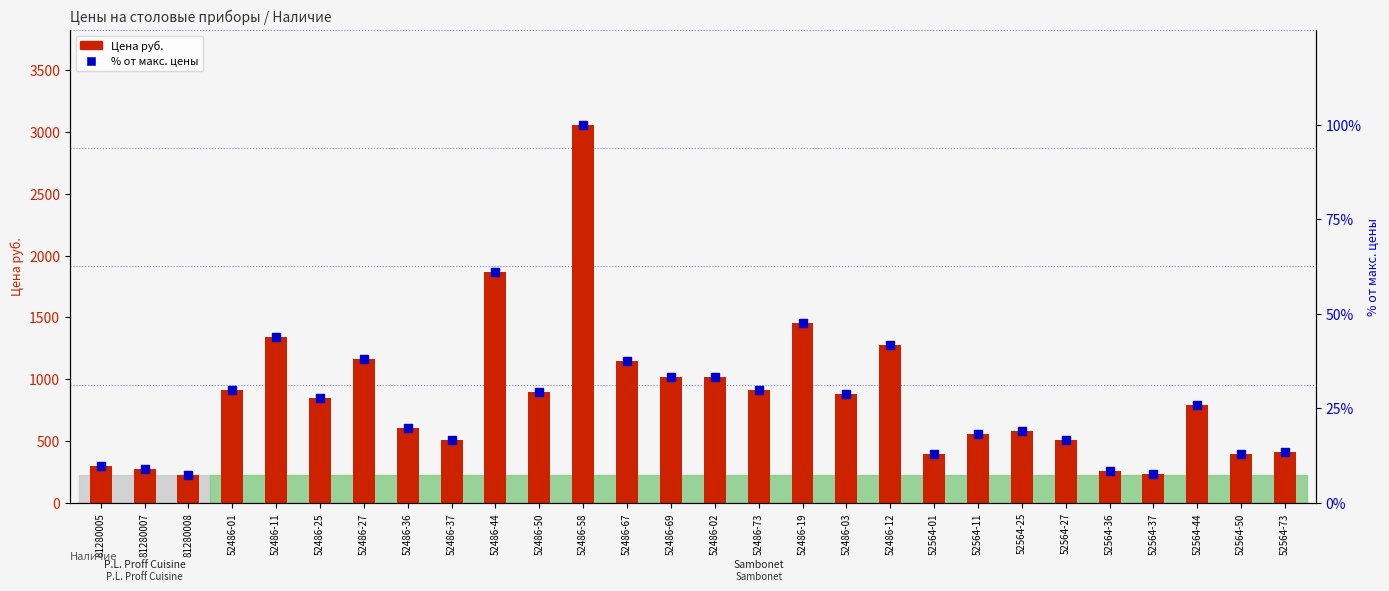

Is the value of % от макс. цены at 81280005 greater than the value of Цена руб. at 52564-11?

No